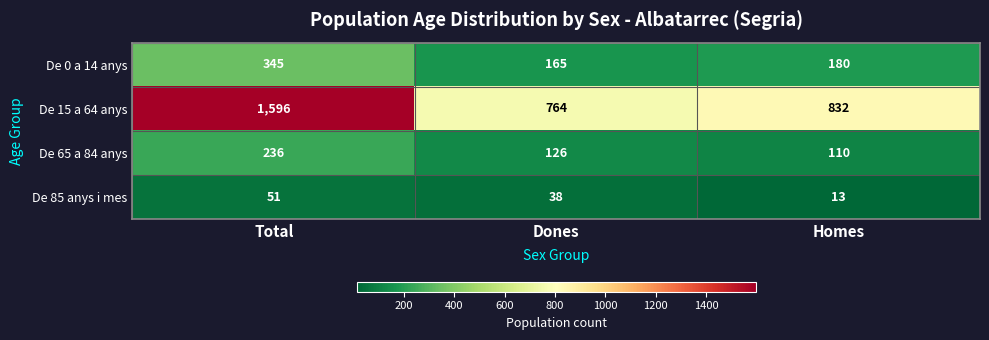

What is the total value across all series at Homes?

1135